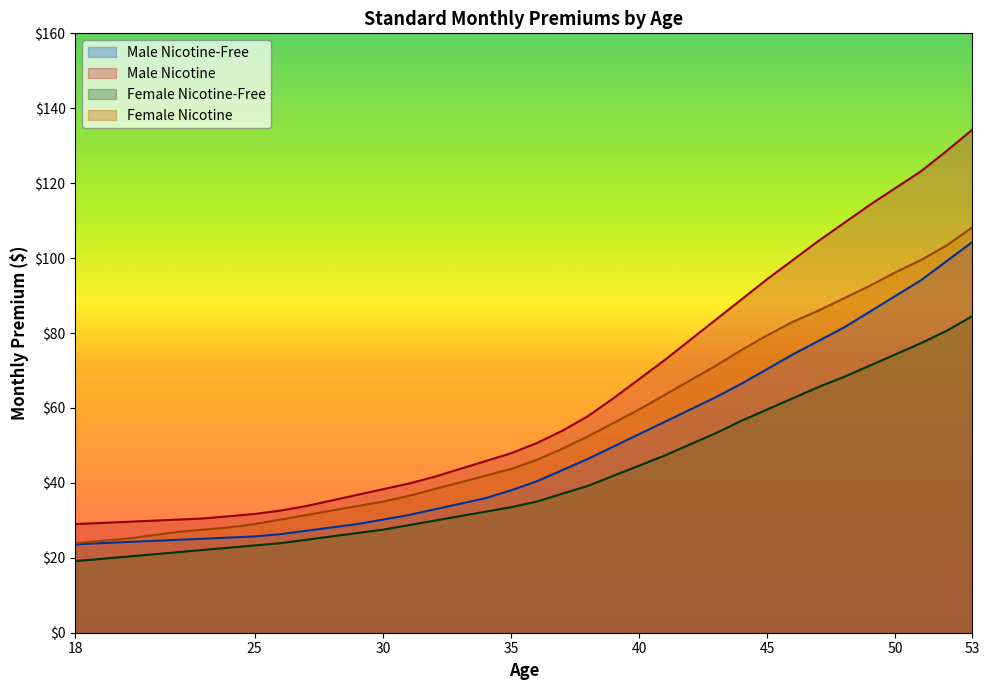

Read the Male Nicotine-Free value at 47.

77.9